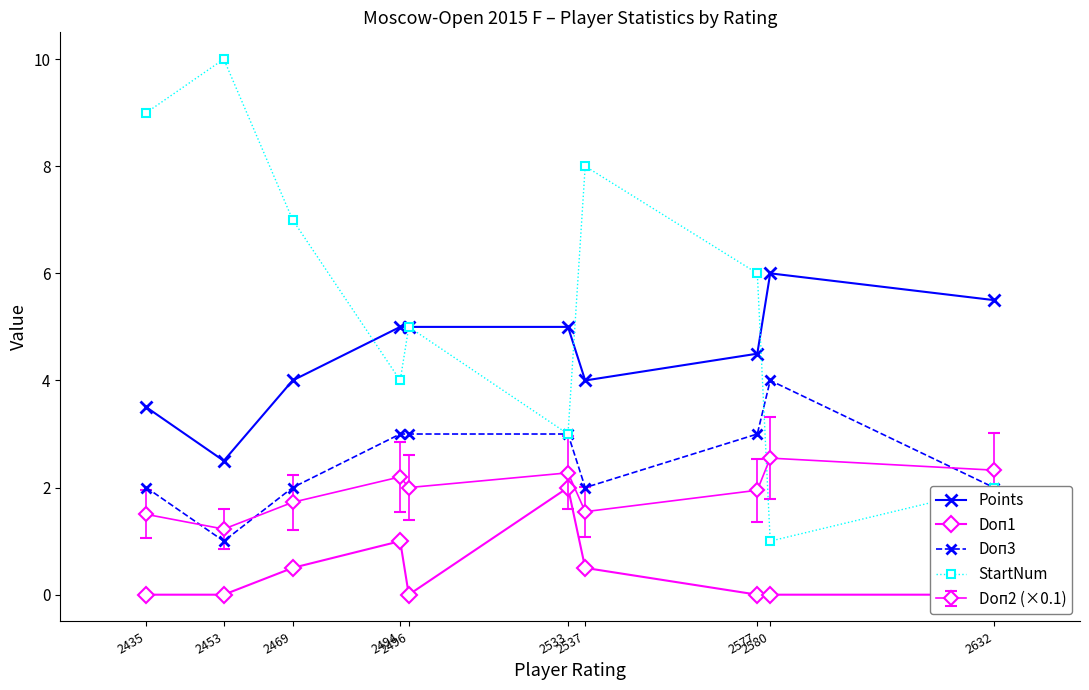

Where does the Doп3 series first go above 3?

2580